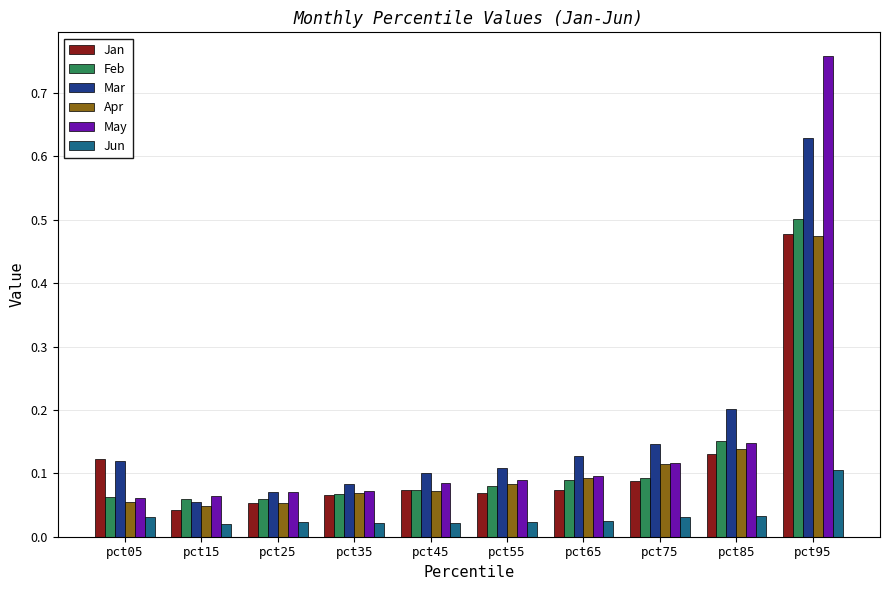

Where is Jan nearest to the value 0?

pct15